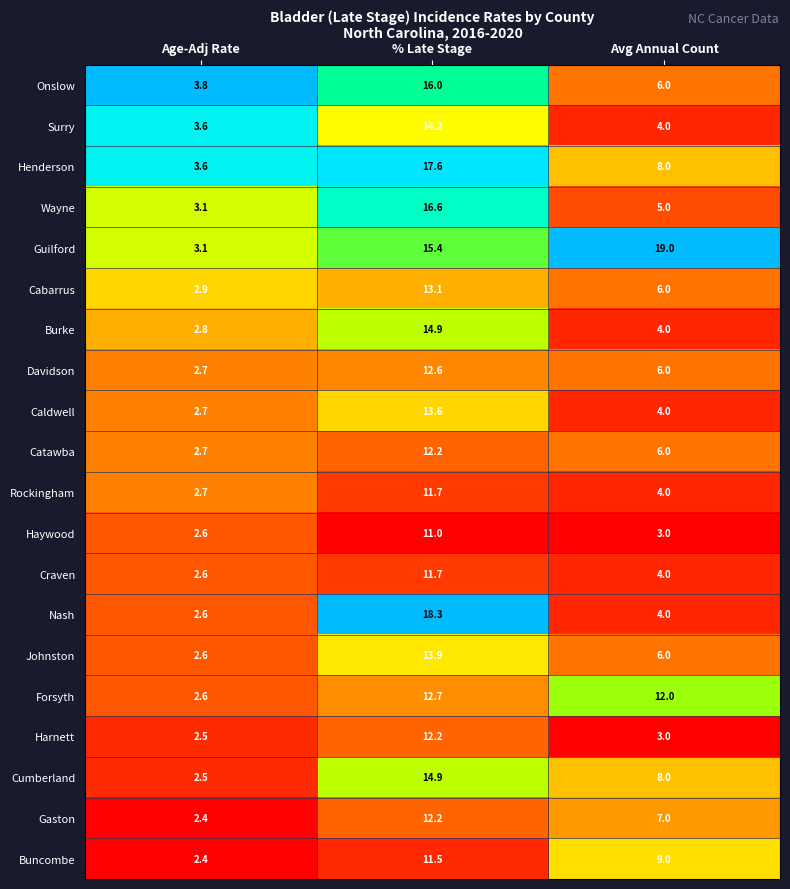

What is the maximum value shown in the chart?

19.0